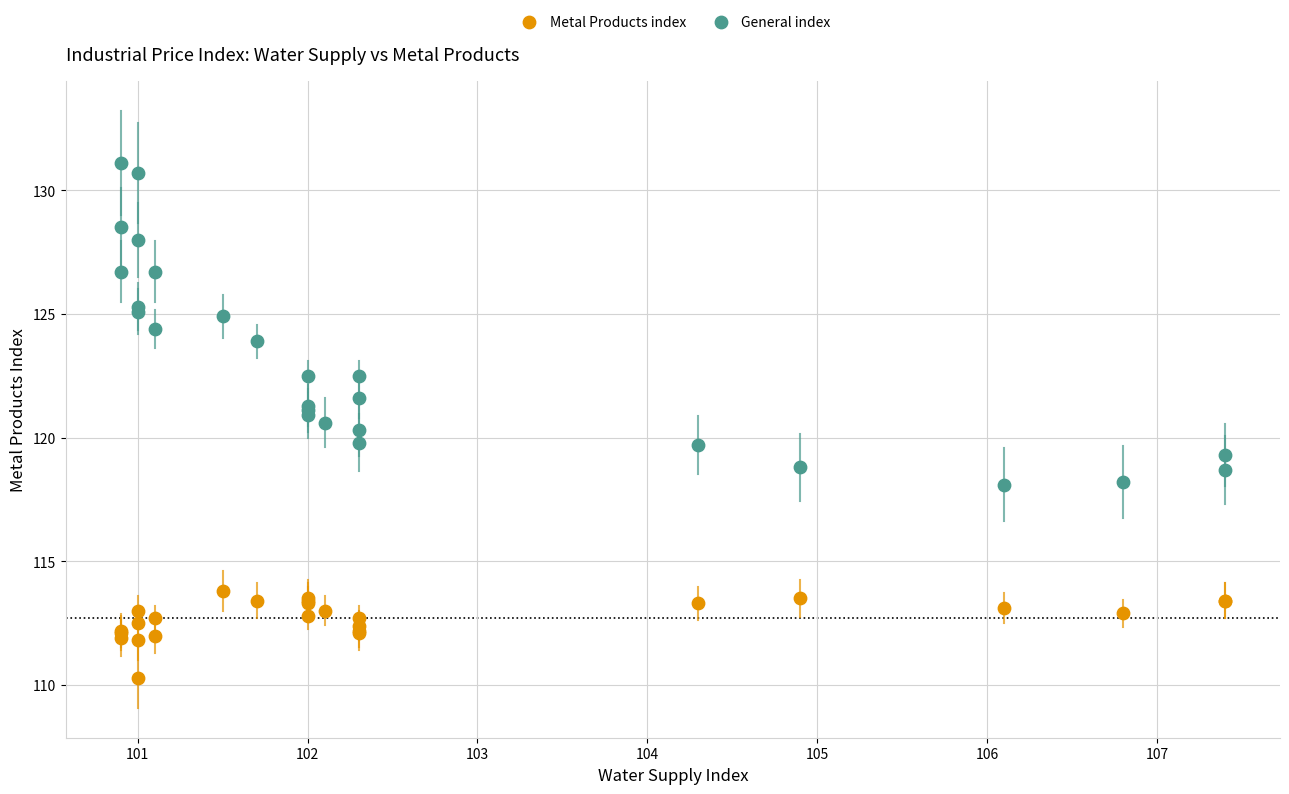

Which series contains the lowest Y value?

Metal Products index